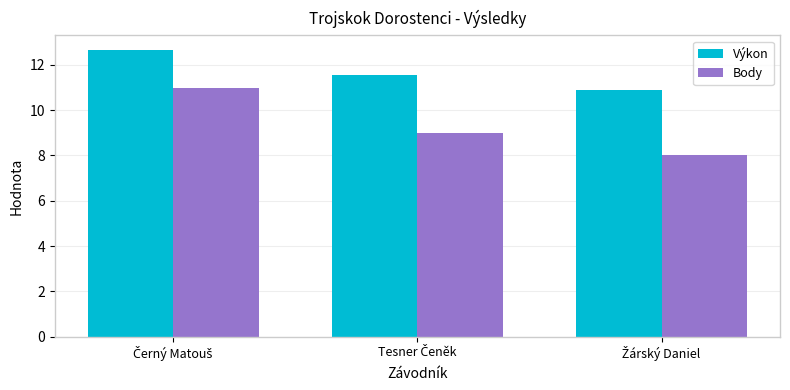

Which series has the largest total across all categories?

Výkon